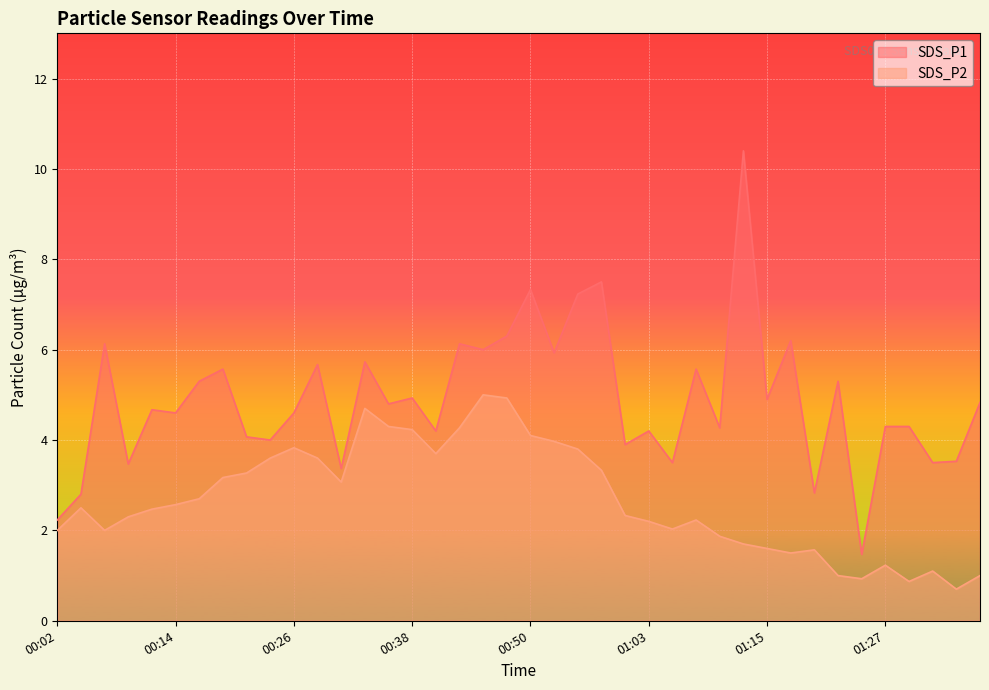

How many data points in SDS_P1 are above 4?

29